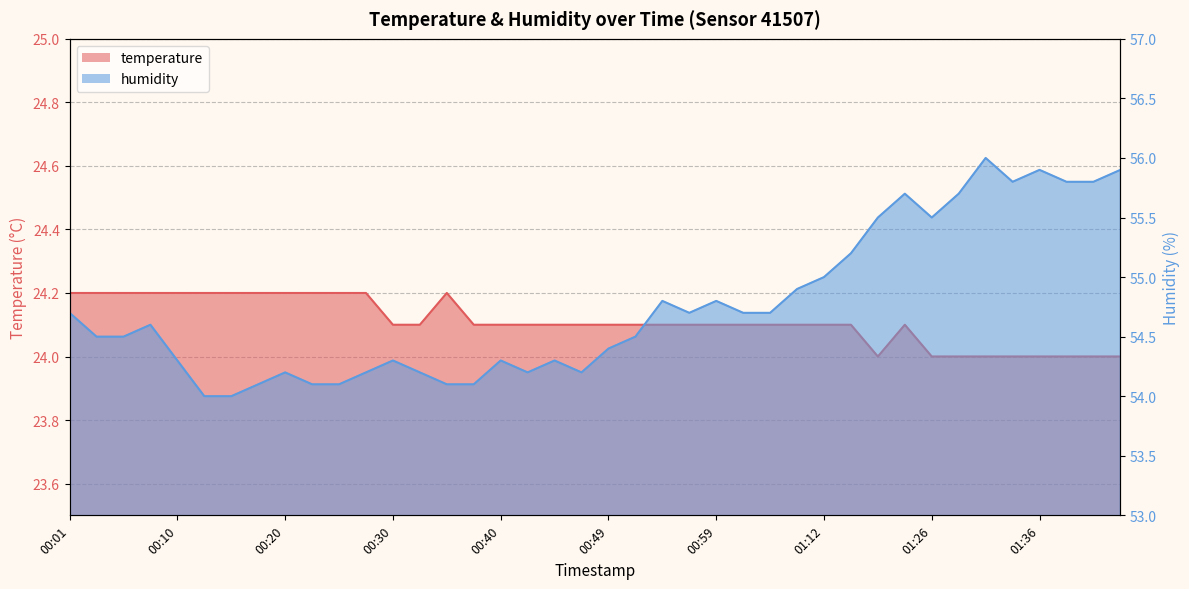

Is it true that humidity equals 82.1 at 01:01?

False